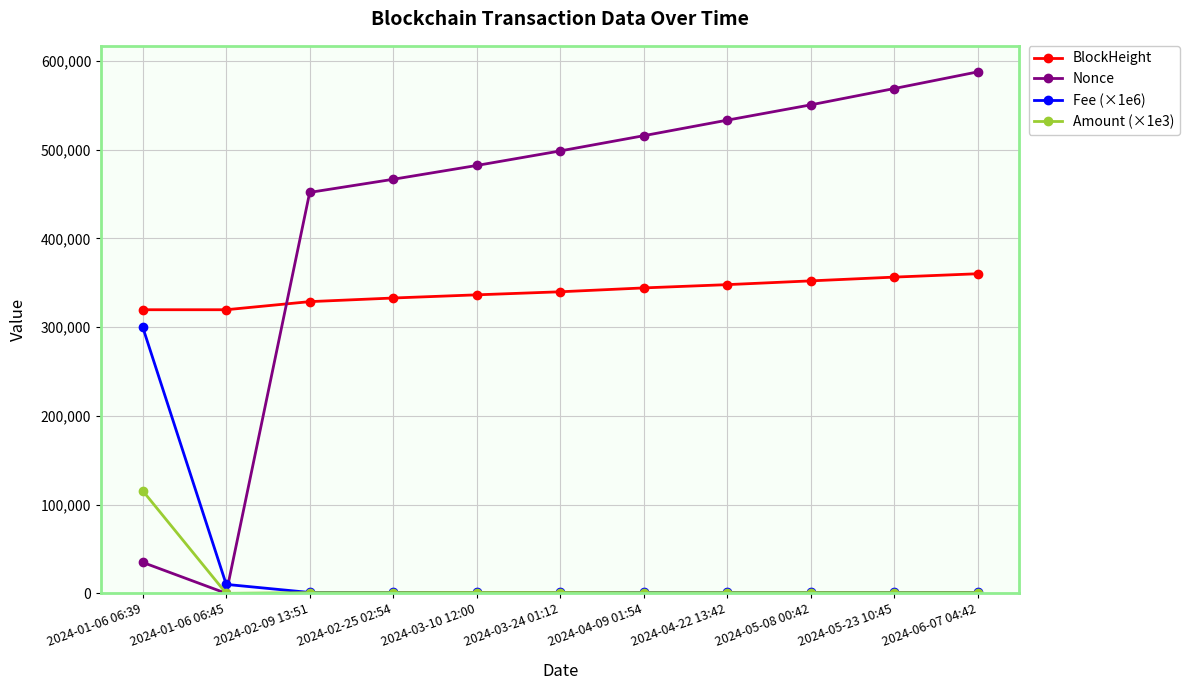

True or false: Fee (×1e6) and BlockHeight intersect in this chart.

False